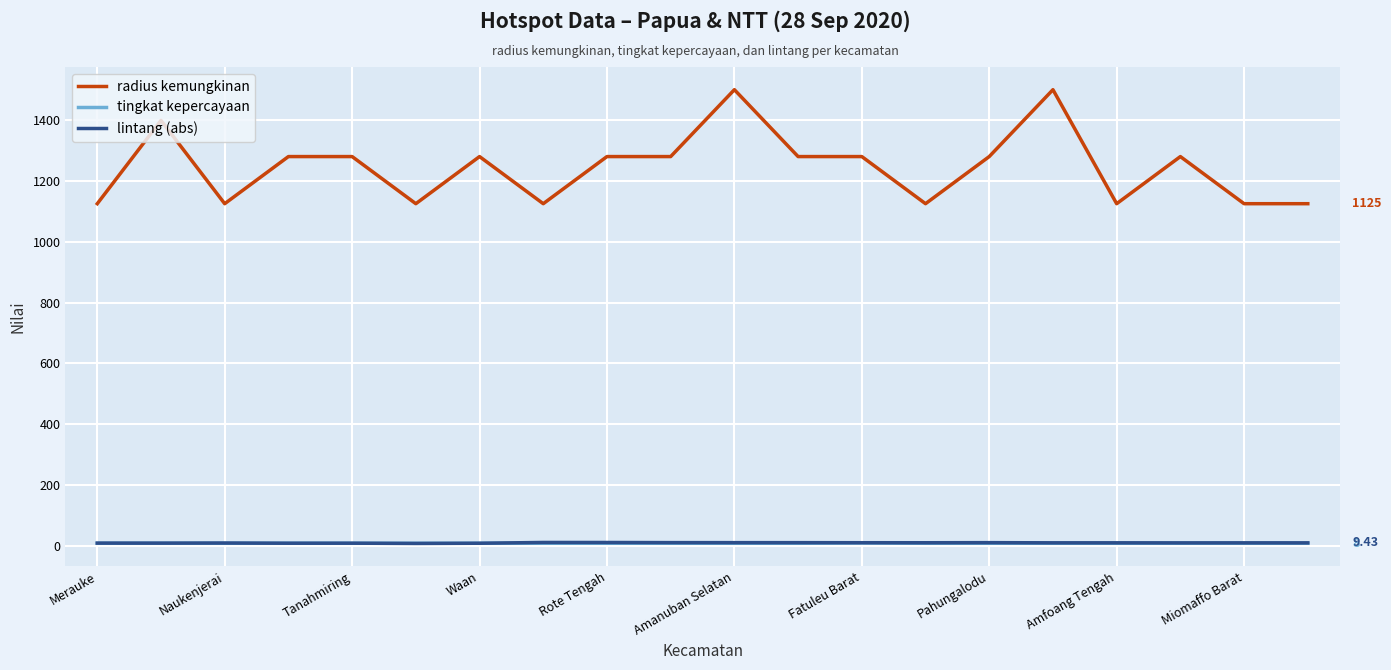

Which series has the widest spread of values?

radius kemungkinan